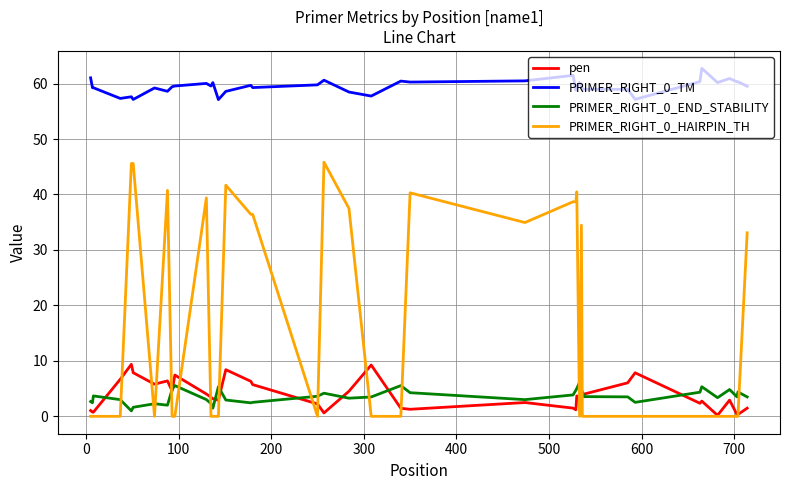

True or false: PRIMER_RIGHT_0_TM and PRIMER_RIGHT_0_HAIRPIN_TH intersect in this chart.

False